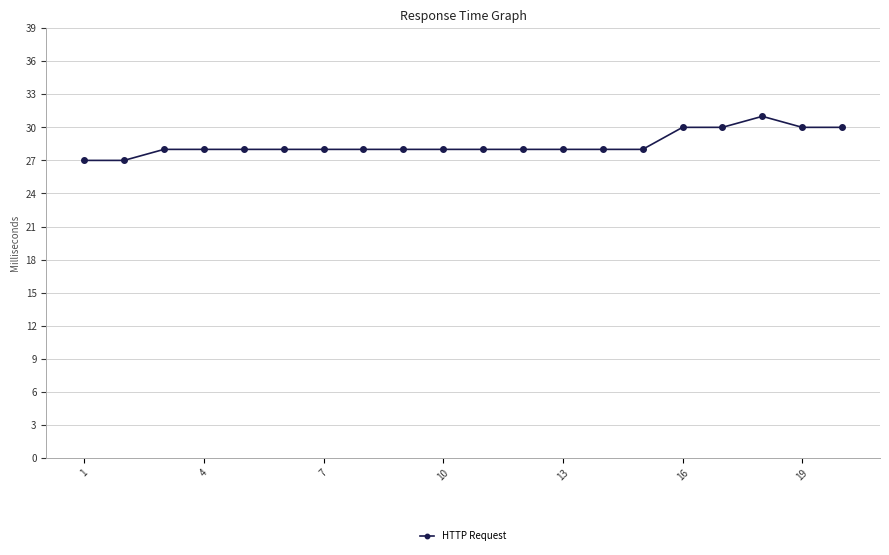

Is this an area chart (filled region under the line)?

No